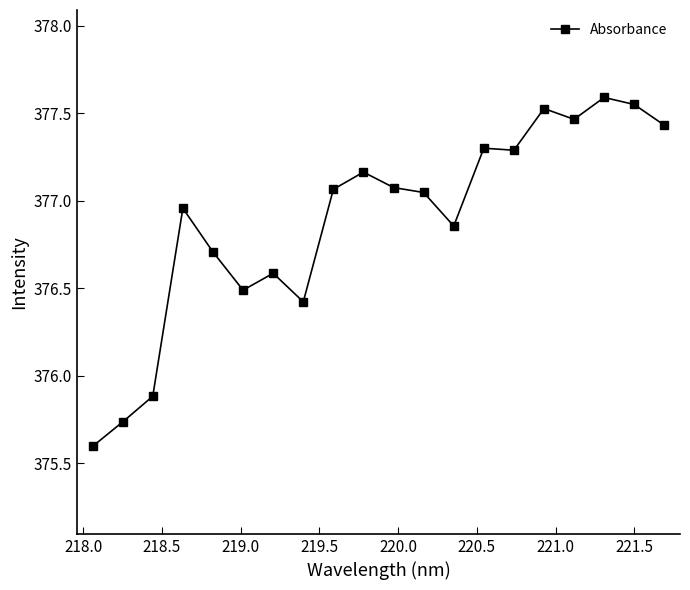

How many categories are shown in the chart?

20